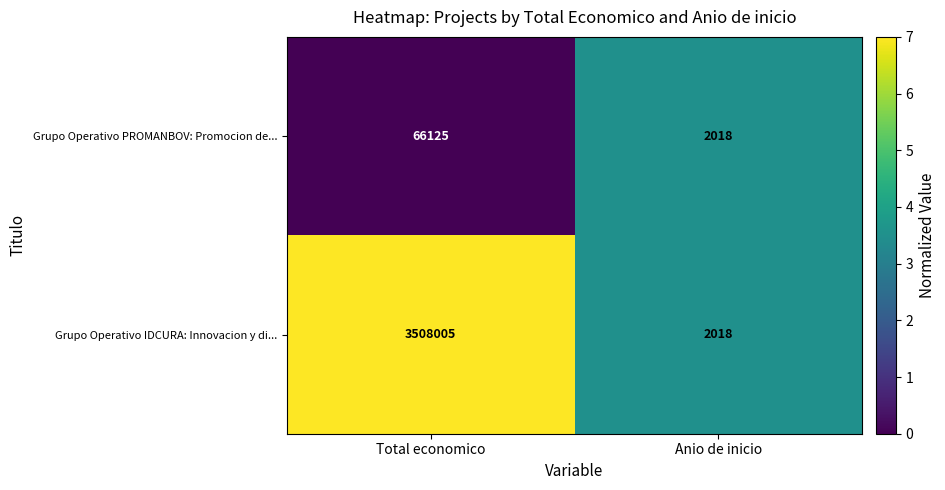

What is the difference between the highest and lowest values at Total economico?

3441880